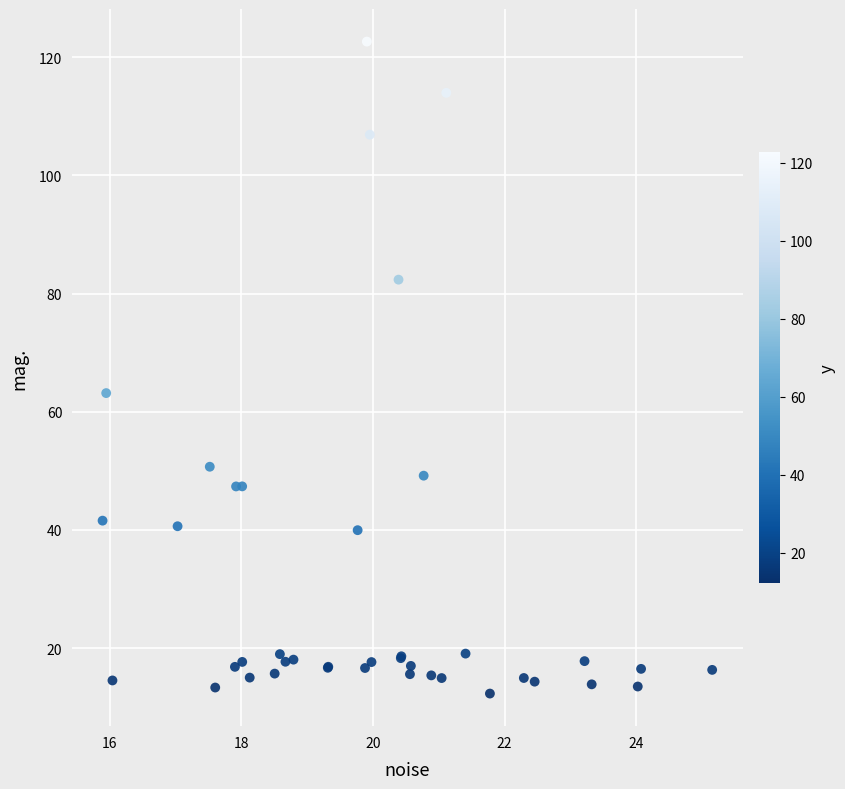

What Y value in the scatter plot is closest to 67?

63.2